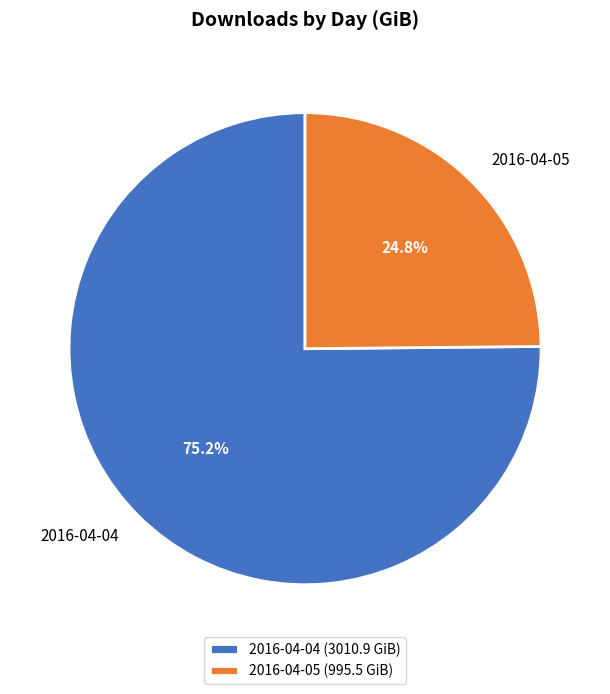

How many slices are in this pie chart?

2